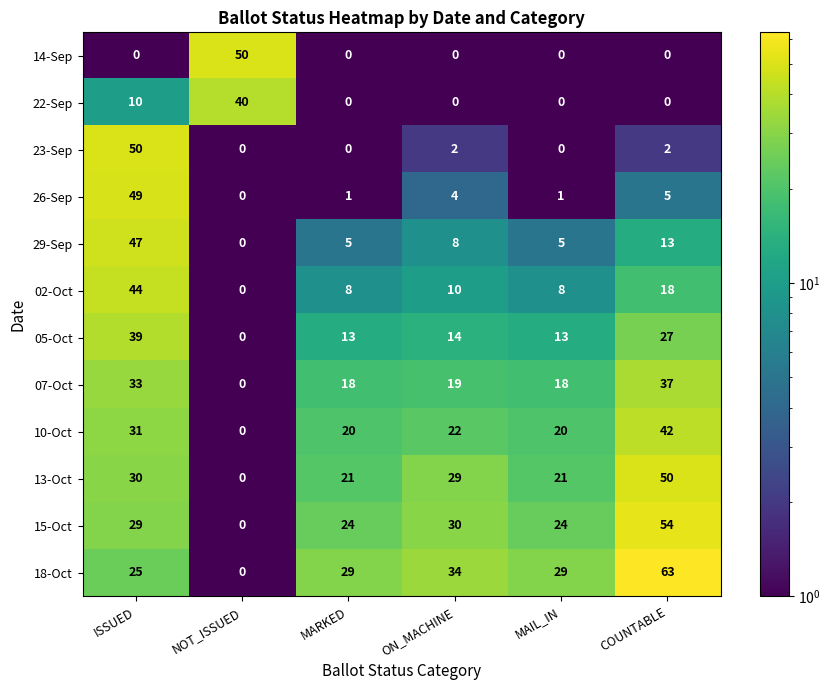

True or false: 02-Oct has a value of 10 at ON_MACHINE.

True